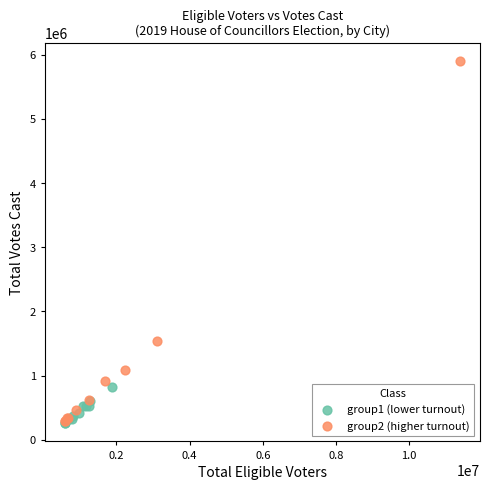

Which series reaches the maximum Y coordinate?

group2 (higher turnout)